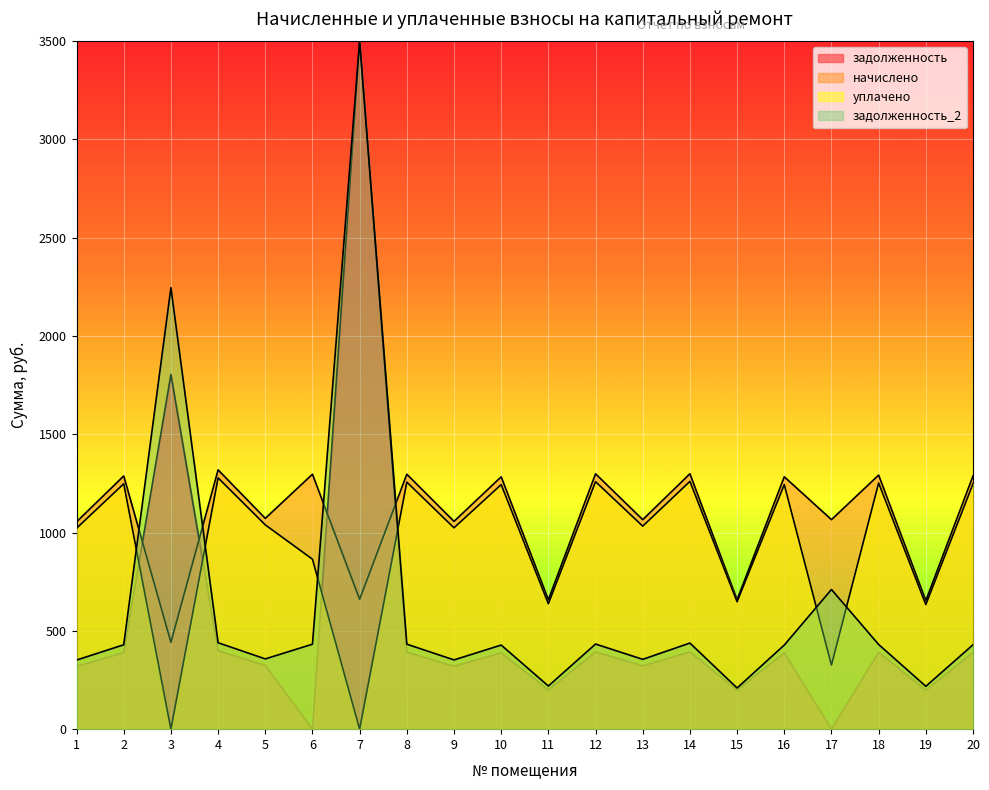

Does the chart display data point markers on the line(s)?

No